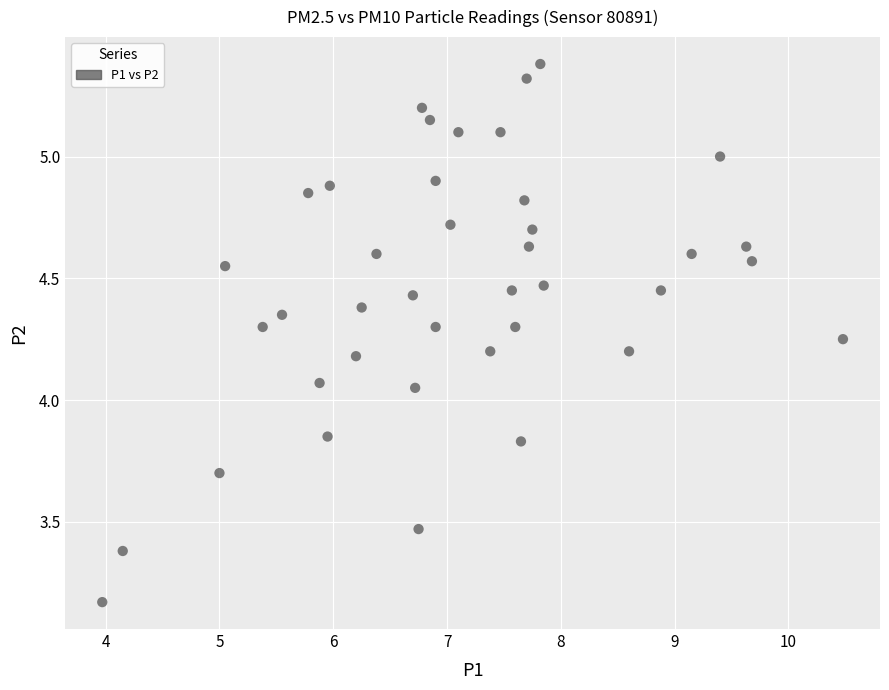

What is the range of X values (max minus min)?

6.5